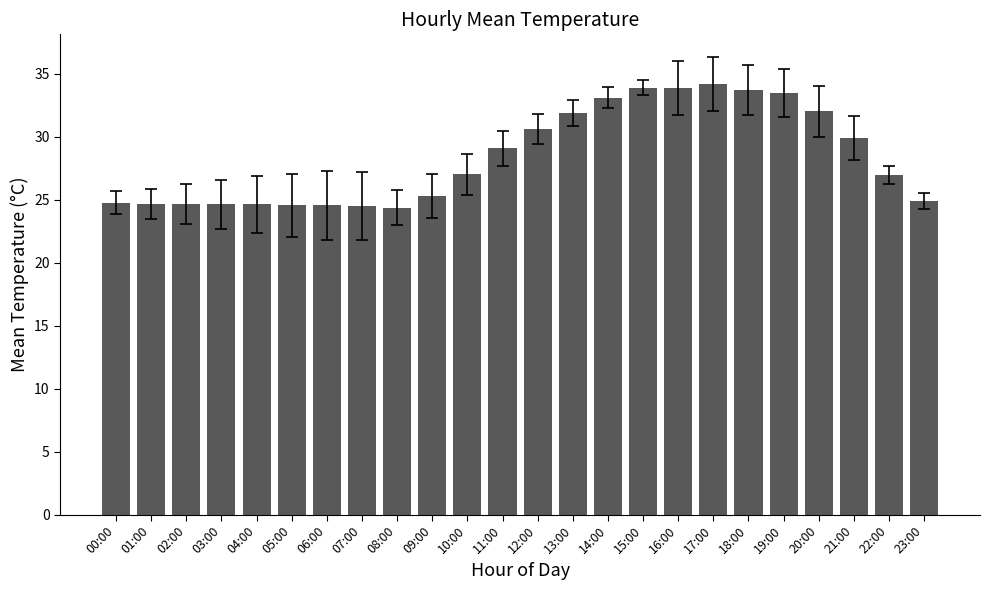

What is the label of the 12th bar from the left?

11:00